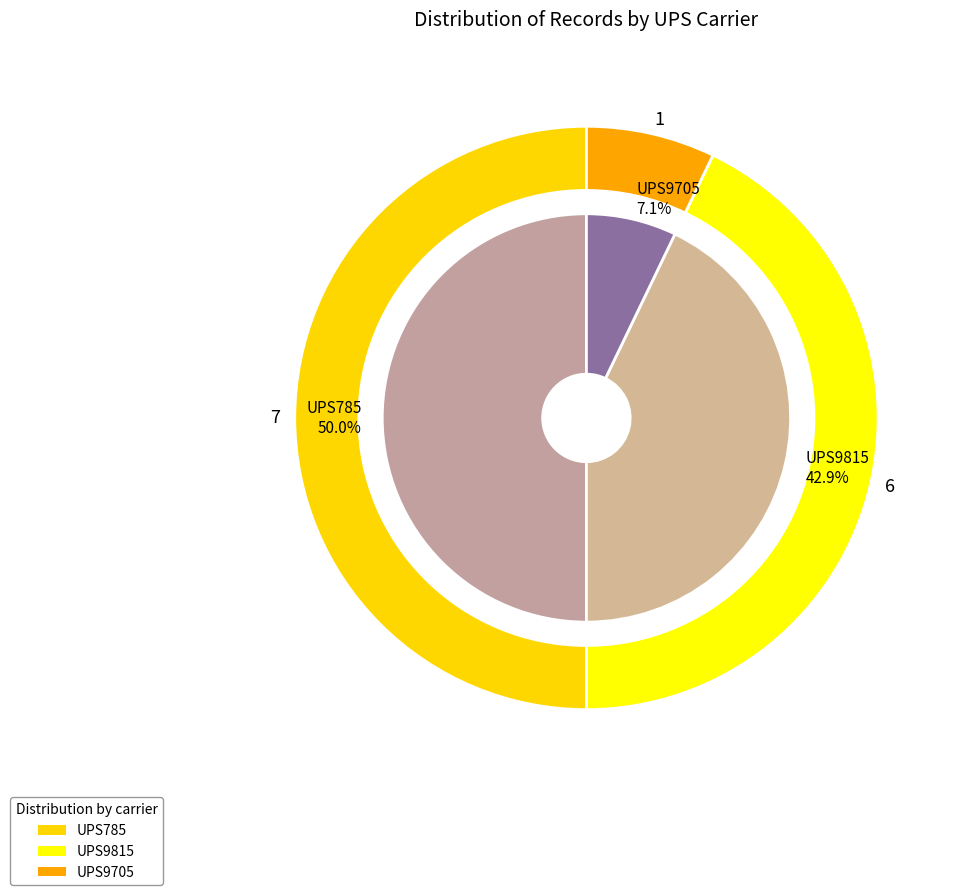

To the nearest percent, what is the average slice percentage?

33%